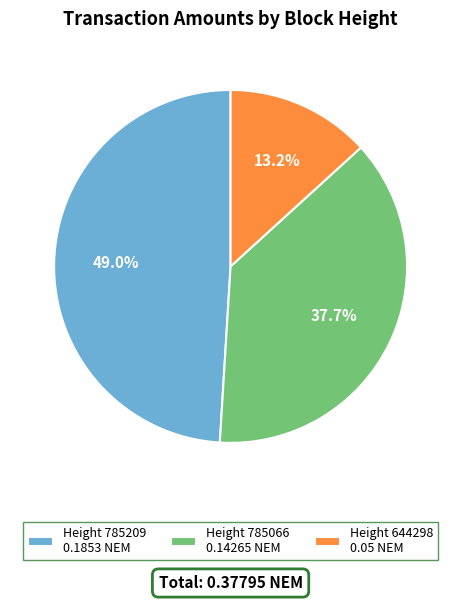

Is there any slice that represents more than half of the pie?

No